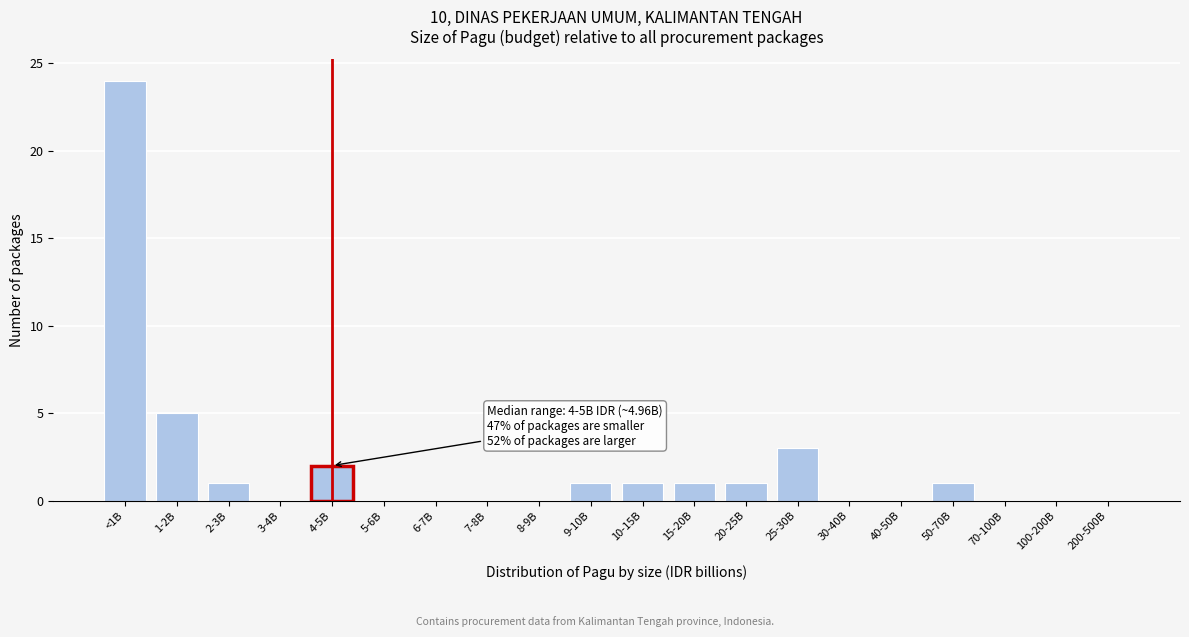

Reading left to right, what are all the values shown in this chart?

<1B=24	1-2B=5	2-3B=1	3-4B=0	4-5B=2	5-6B=0	6-7B=0	7-8B=0	8-9B=0	9-10B=1	10-15B=1	15-20B=1	20-25B=1	25-30B=3	30-40B=0	40-50B=0	50-70B=1	70-100B=0	100-200B=0	200-500B=0